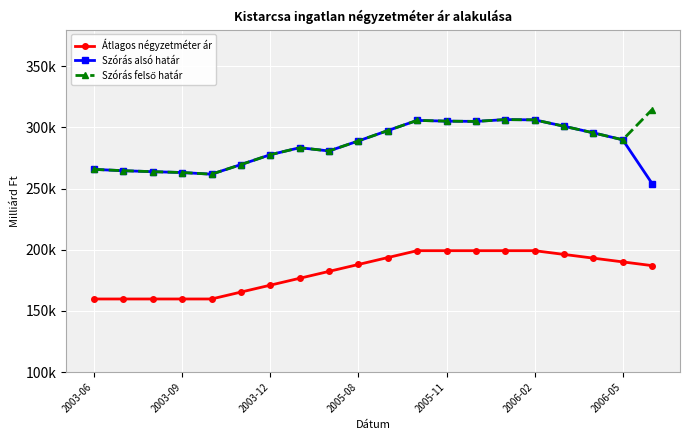

What is the difference between the second highest and minimum values in the Szórás felső határ series?

44642